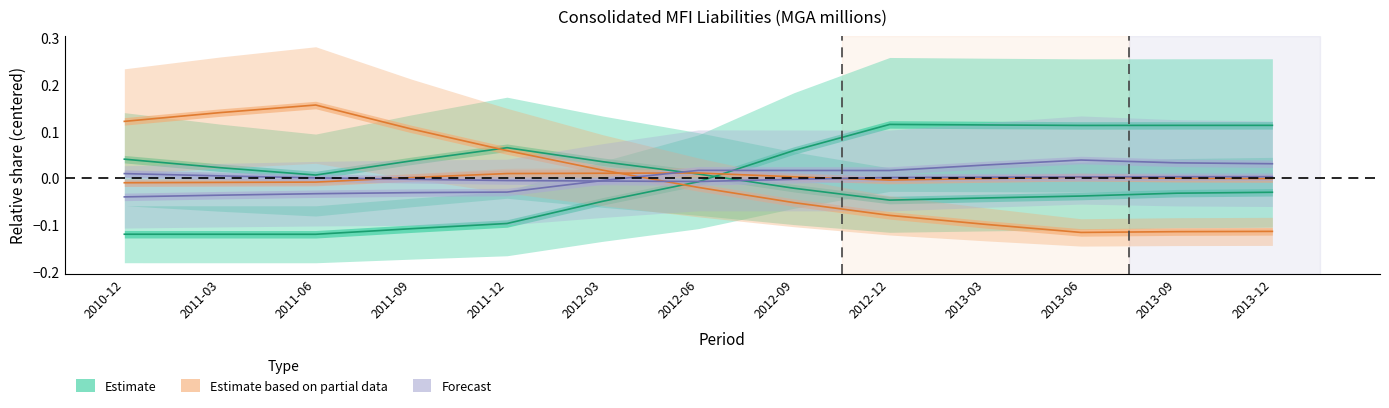

Read the Loans commercial banks value at 2012-09.

-0.1